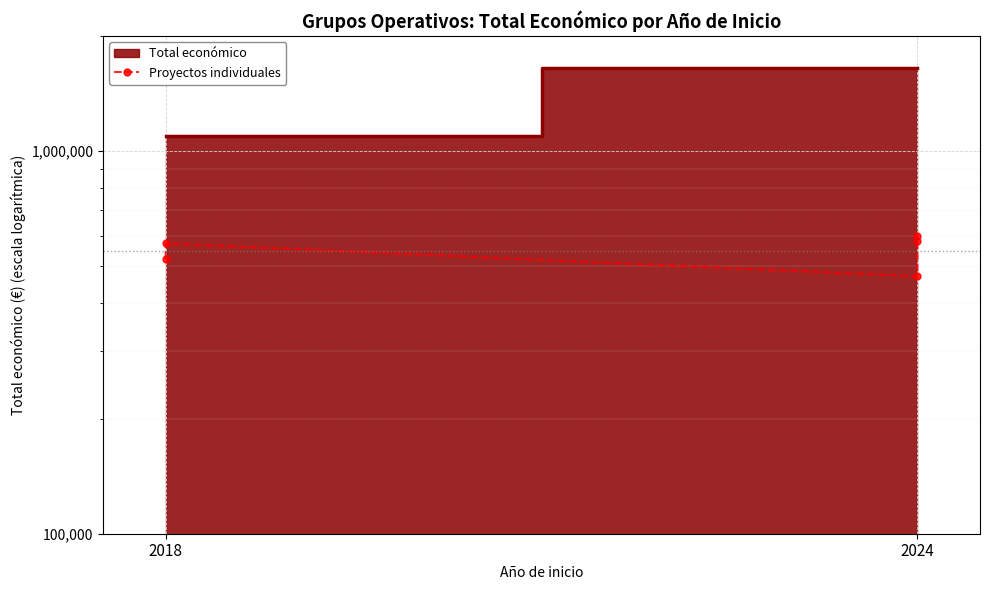

What is the ratio of the value at 2 to the value at 3?

0.8